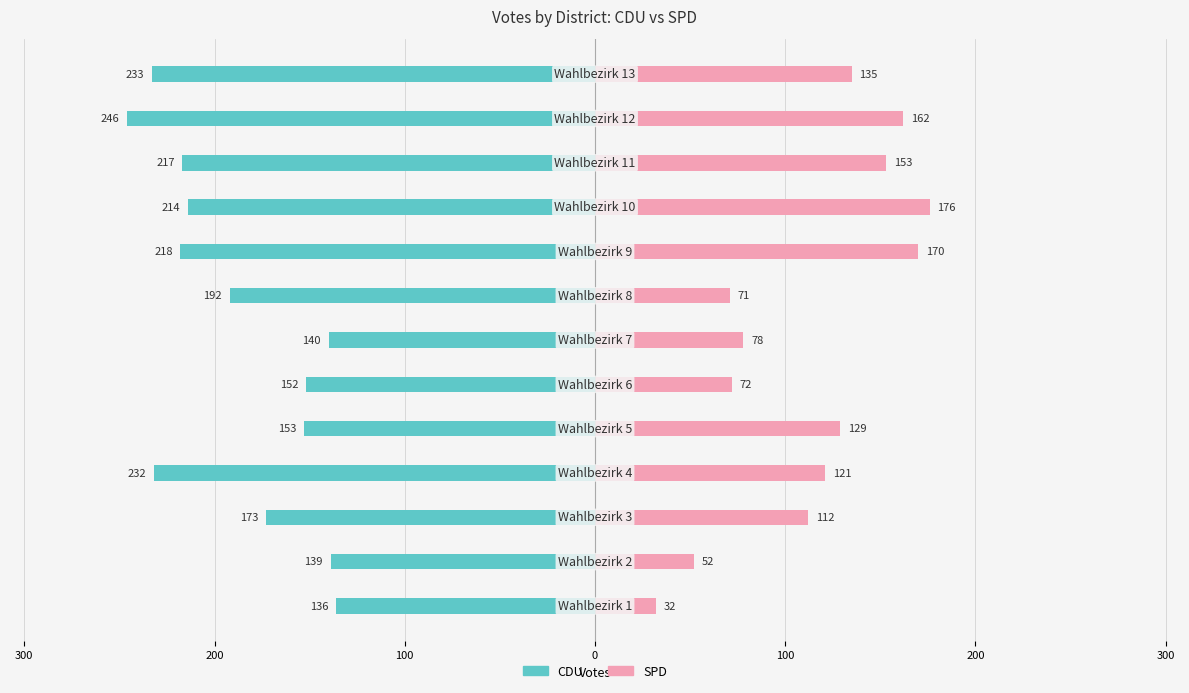

How many groups of bars are there?

13